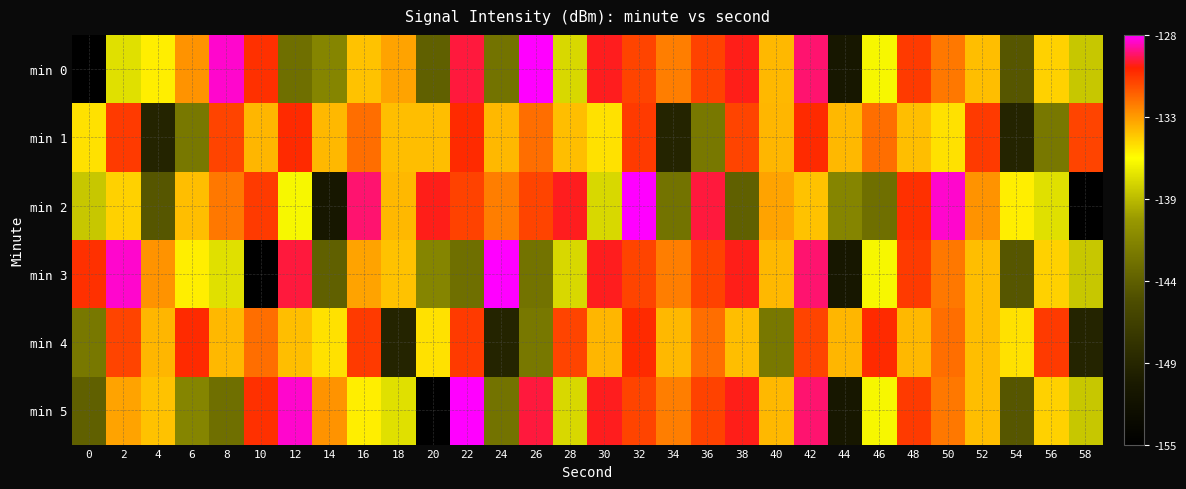

What is the smallest value displayed?

-154.7